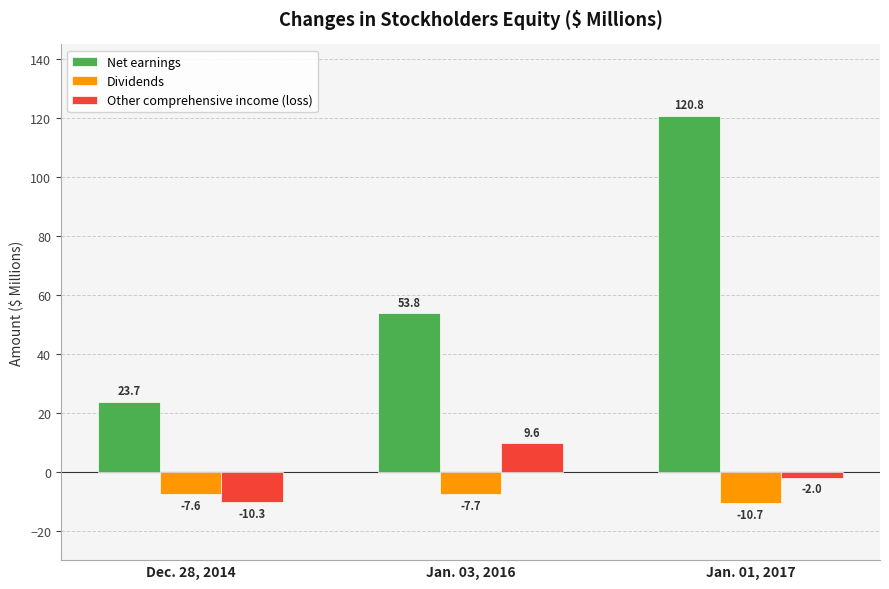

Reading right to left, what are all the values shown in this chart?

Net earnings: 120.8	53.8	23.7
Dividends: -10.7	-7.7	-7.6
Other comprehensive income (loss): -2.0	9.6	-10.3